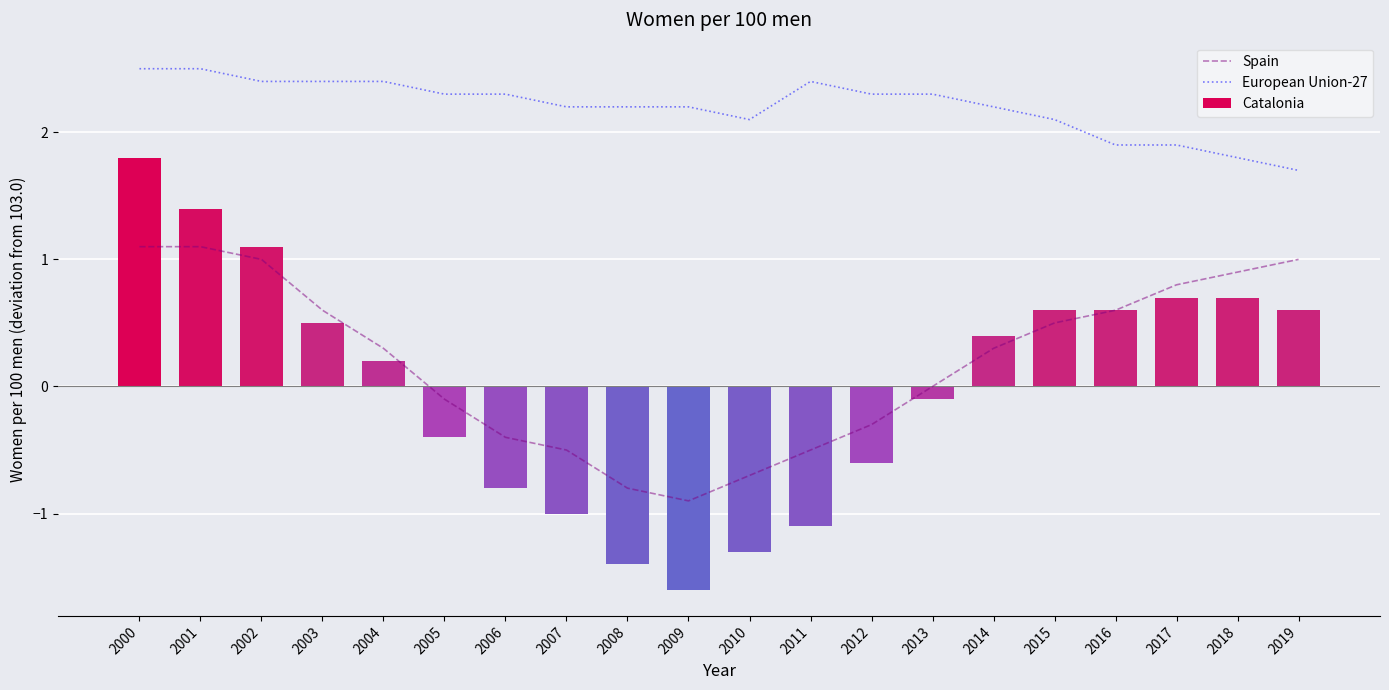

Reading left to right, extract all data points from this chart.

Spain: 2000=1.1	2001=1.1	2002=1.0	2003=0.6	2004=0.3	2005=-0.1	2006=-0.4	2007=-0.5	2008=-0.8	2009=-0.9	2010=-0.7	2011=-0.5	2012=-0.3	2013=0.0	2014=0.3	2015=0.5	2016=0.6	2017=0.8	2018=0.9	2019=1.0
European Union-27: 2000=2.5	2001=2.5	2002=2.4	2003=2.4	2004=2.4	2005=2.3	2006=2.3	2007=2.2	2008=2.2	2009=2.2	2010=2.1	2011=2.4	2012=2.3	2013=2.3	2014=2.2	2015=2.1	2016=1.9	2017=1.9	2018=1.8	2019=1.7
Catalonia: 2000=1.8	2001=1.4	2002=1.1	2003=0.5	2004=0.2	2005=-0.4	2006=-0.8	2007=-1.0	2008=-1.4	2009=-1.6	2010=-1.3	2011=-1.1	2012=-0.6	2013=-0.1	2014=0.4	2015=0.6	2016=0.6	2017=0.7	2018=0.7	2019=0.6